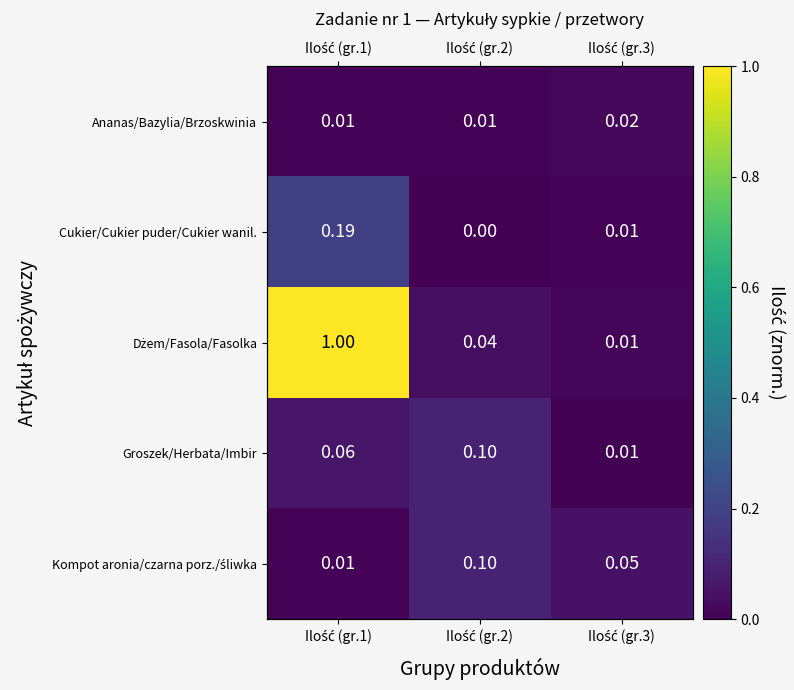

At Ilość (gr.1), list the series in order from smallest to largest.

Ananas/Bazylia/Brzoskwinia, Kompot aronia/czarna porz./śliwka, Groszek/Herbata/Imbir, Cukier/Cukier puder/Cukier wanil., Dżem/Fasola/Fasolka